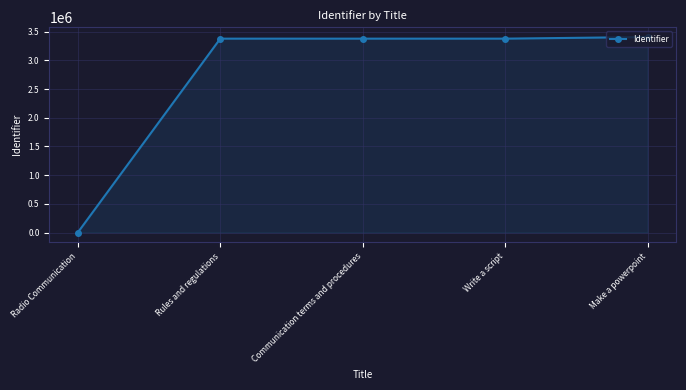

What is the ratio of the value at Write a script to the value at Make a powerpoint?

1.0